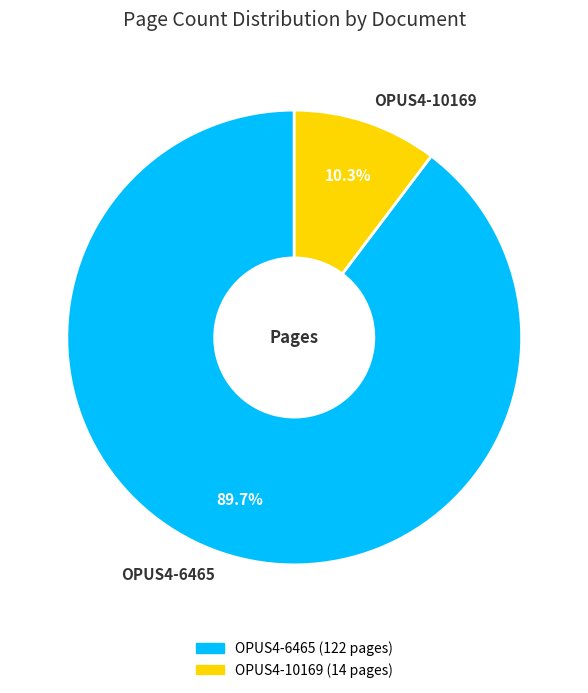

To the nearest percent, what percentage of the pie is OPUS4-10169?

10%